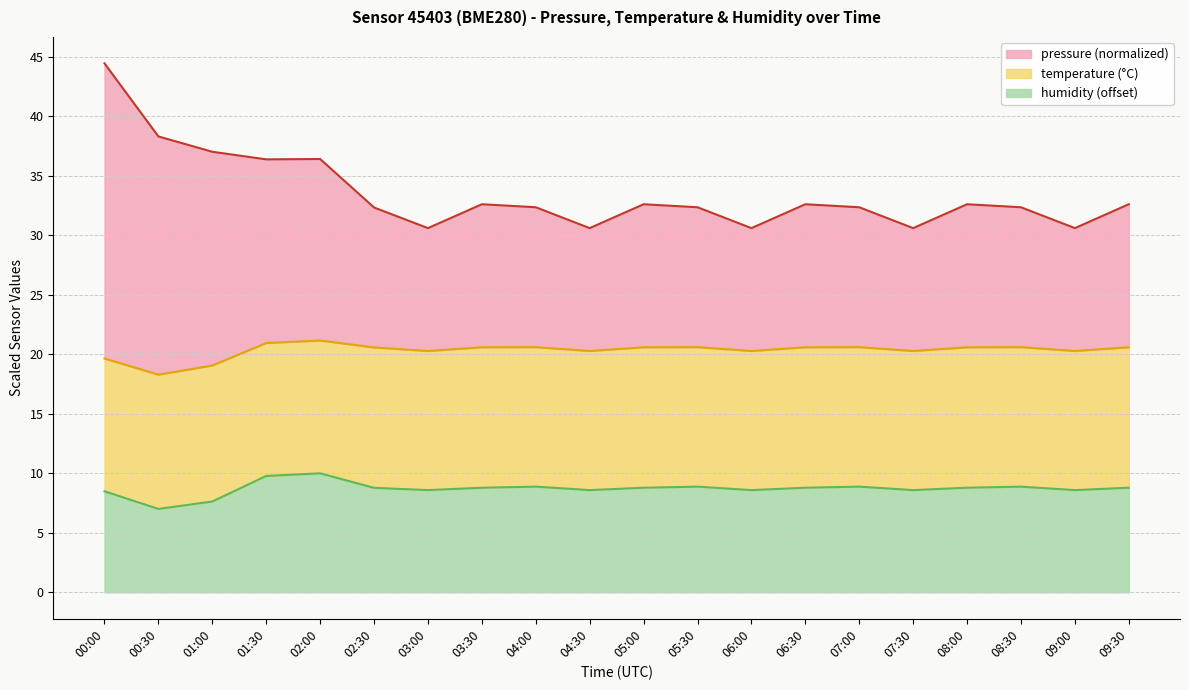

Count the number of data series in this chart.

3